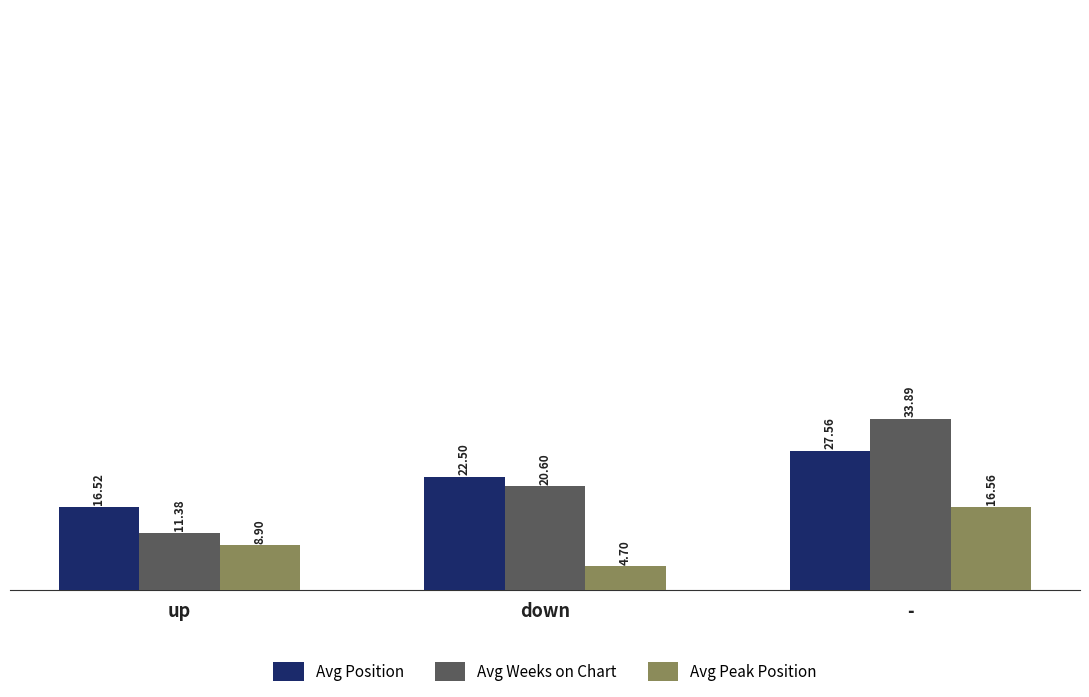

Where does the Avg Position series first go above 22?

down